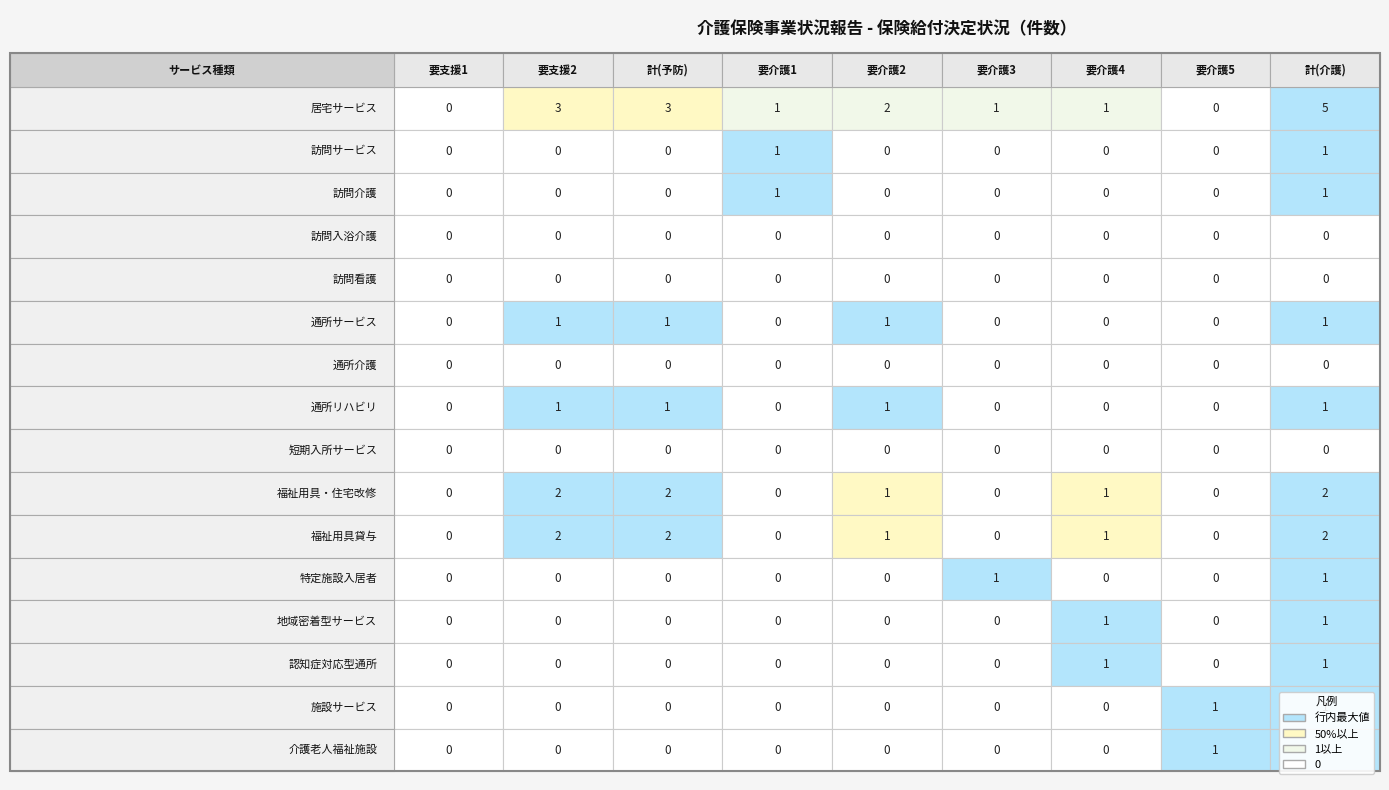

What is the highest value of the 訪問介護 series?

1